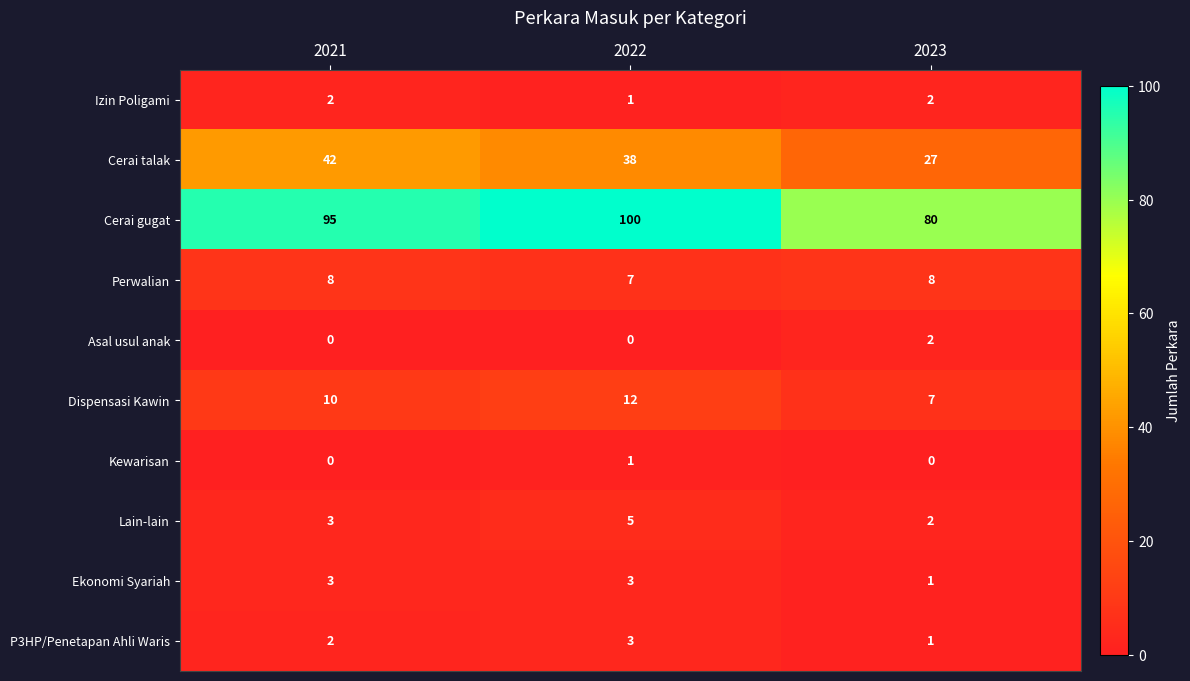

What is the maximum value shown in the chart?

100